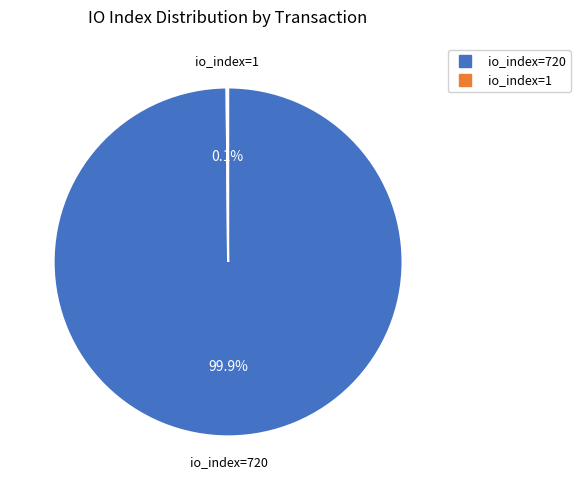

What is the majority slice?

io_index=720